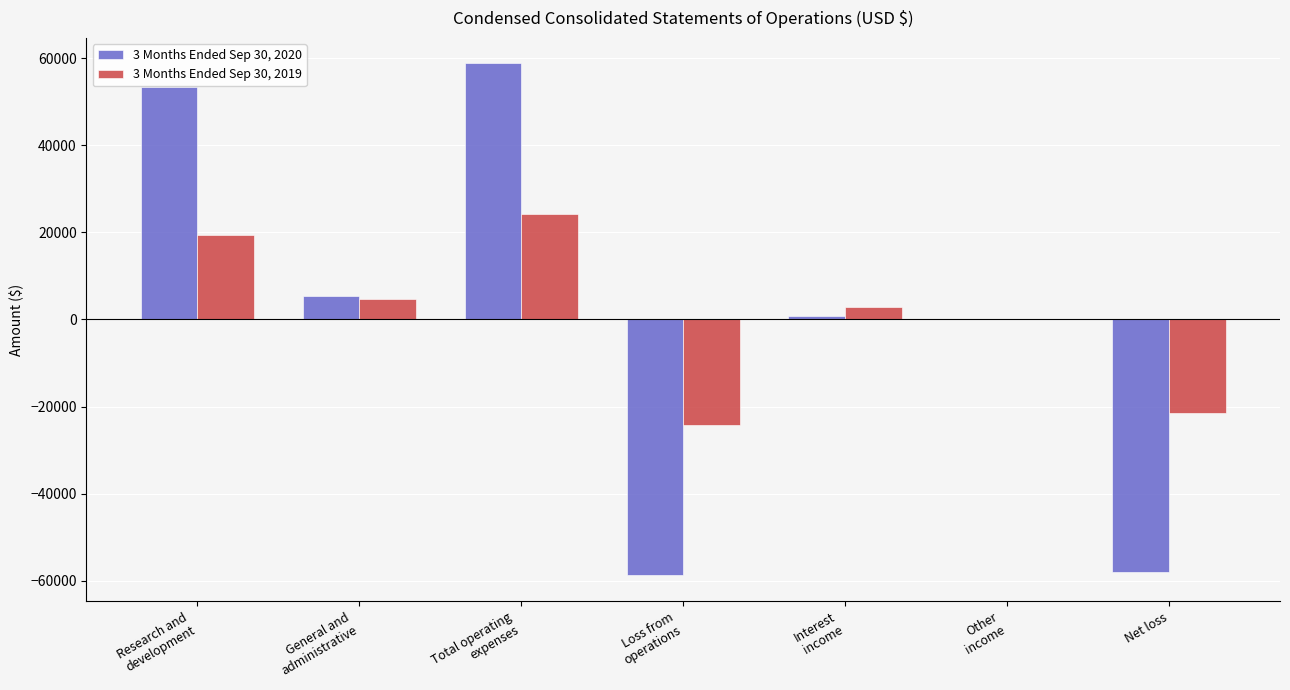

The value of 3 Months Ended Sep 30, 2019 at Net loss is -21429. True or false?

True